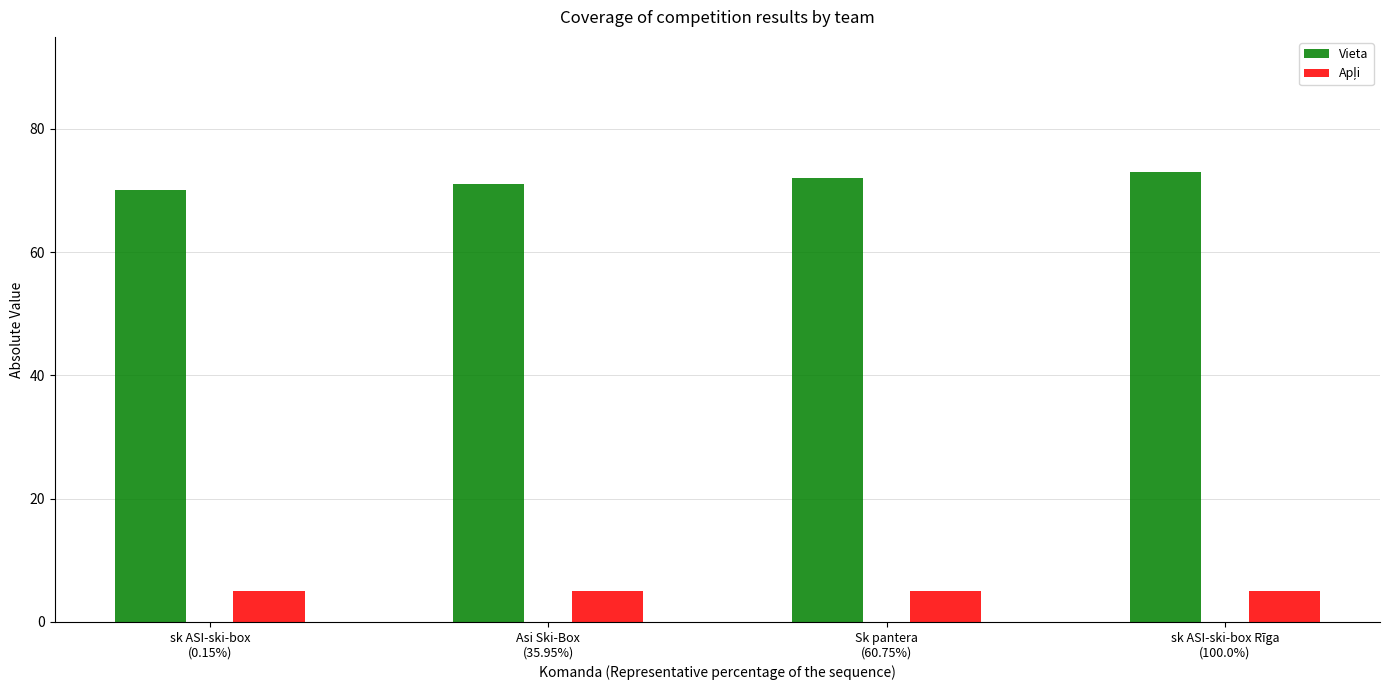

At how many categories does at least one series exceed 23?

4